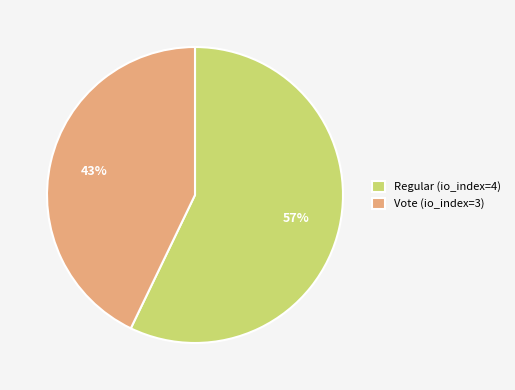

Does any single category account for the majority?

Yes